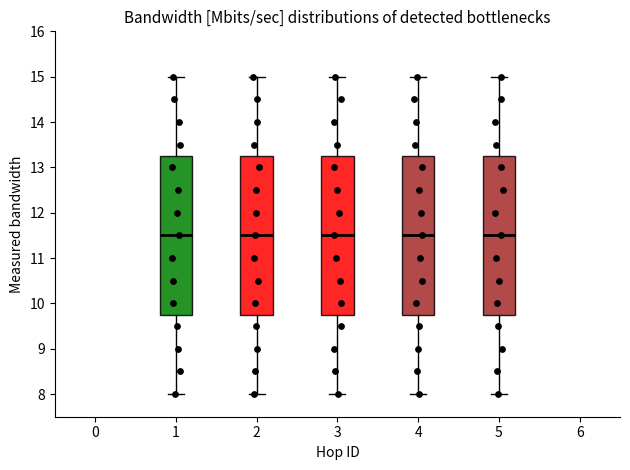

Reading left to right, read every box against the y-axis: the position of its median line, the range the box covers, and the ends of its whiskers. The values are not printed on the chart, so give them approximately, as read against the axis.

1: median 11.5, box 9.7 to 13.2, whiskers 8.0 to 15.0
2: median 11.5, box 9.7 to 13.2, whiskers 8.0 to 15.0
3: median 11.5, box 9.7 to 13.2, whiskers 8.0 to 15.0
4: median 11.5, box 9.7 to 13.2, whiskers 8.0 to 15.0
5: median 11.5, box 9.7 to 13.2, whiskers 8.0 to 15.0